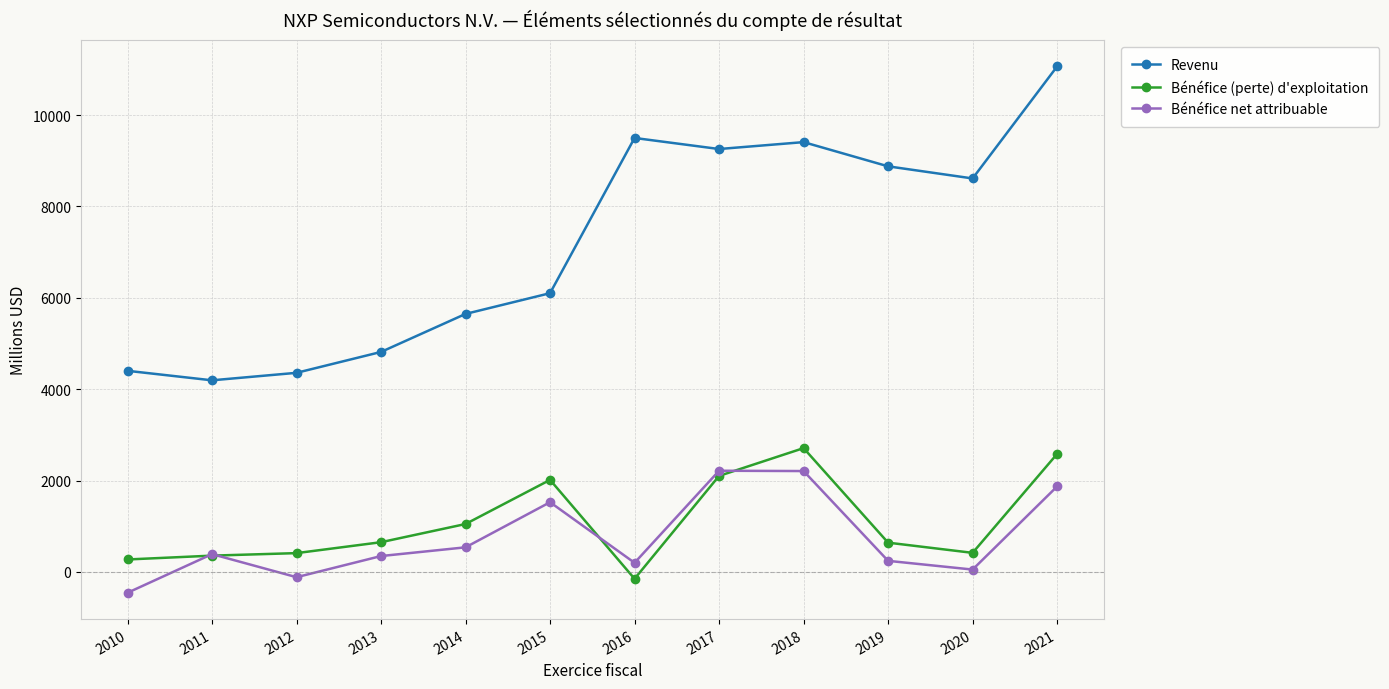

Which series has the largest range (max minus min)?

Revenu